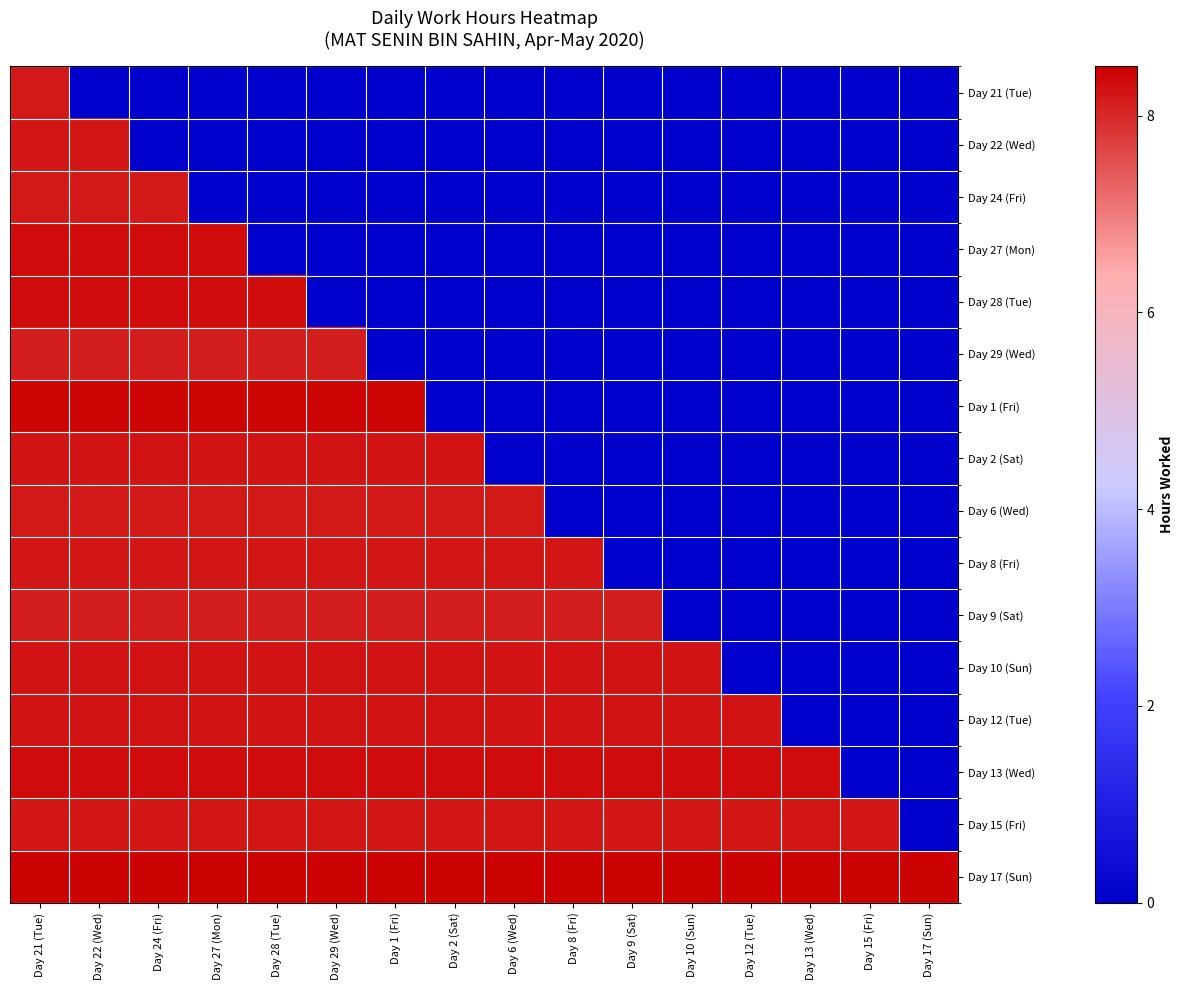

Reading left to right, transcribe all the data shown in this chart.

Day 21 (Tue): Day 21 (Tue)=8.2	Day 22 (Wed)=0.0	Day 24 (Fri)=0.0	Day 27 (Mon)=0.0	Day 28 (Tue)=0.0	Day 29 (Wed)=0.0	Day 1 (Fri)=0.0	Day 2 (Sat)=0.0	Day 6 (Wed)=0.0	Day 8 (Fri)=0.0	Day 9 (Sat)=0.0	Day 10 (Sun)=0.0	Day 12 (Tue)=0.0	Day 13 (Wed)=0.0	Day 15 (Fri)=0.0	Day 17 (Sun)=0.0
Day 22 (Wed): Day 21 (Tue)=8.2	Day 22 (Wed)=8.2	Day 24 (Fri)=0.0	Day 27 (Mon)=0.0	Day 28 (Tue)=0.0	Day 29 (Wed)=0.0	Day 1 (Fri)=0.0	Day 2 (Sat)=0.0	Day 6 (Wed)=0.0	Day 8 (Fri)=0.0	Day 9 (Sat)=0.0	Day 10 (Sun)=0.0	Day 12 (Tue)=0.0	Day 13 (Wed)=0.0	Day 15 (Fri)=0.0	Day 17 (Sun)=0.0
Day 24 (Fri): Day 21 (Tue)=8.2	Day 22 (Wed)=8.2	Day 24 (Fri)=8.2	Day 27 (Mon)=0.0	Day 28 (Tue)=0.0	Day 29 (Wed)=0.0	Day 1 (Fri)=0.0	Day 2 (Sat)=0.0	Day 6 (Wed)=0.0	Day 8 (Fri)=0.0	Day 9 (Sat)=0.0	Day 10 (Sun)=0.0	Day 12 (Tue)=0.0	Day 13 (Wed)=0.0	Day 15 (Fri)=0.0	Day 17 (Sun)=0.0
Day 27 (Mon): Day 21 (Tue)=8.3	Day 22 (Wed)=8.3	Day 24 (Fri)=8.3	Day 27 (Mon)=8.3	Day 28 (Tue)=0.0	Day 29 (Wed)=0.0	Day 1 (Fri)=0.0	Day 2 (Sat)=0.0	Day 6 (Wed)=0.0	Day 8 (Fri)=0.0	Day 9 (Sat)=0.0	Day 10 (Sun)=0.0	Day 12 (Tue)=0.0	Day 13 (Wed)=0.0	Day 15 (Fri)=0.0	Day 17 (Sun)=0.0
Day 28 (Tue): Day 21 (Tue)=8.4	Day 22 (Wed)=8.4	Day 24 (Fri)=8.4	Day 27 (Mon)=8.4	Day 28 (Tue)=8.4	Day 29 (Wed)=0.0	Day 1 (Fri)=0.0	Day 2 (Sat)=0.0	Day 6 (Wed)=0.0	Day 8 (Fri)=0.0	Day 9 (Sat)=0.0	Day 10 (Sun)=0.0	Day 12 (Tue)=0.0	Day 13 (Wed)=0.0	Day 15 (Fri)=0.0	Day 17 (Sun)=0.0
Day 29 (Wed): Day 21 (Tue)=8.1	Day 22 (Wed)=8.1	Day 24 (Fri)=8.1	Day 27 (Mon)=8.1	Day 28 (Tue)=8.1	Day 29 (Wed)=8.1	Day 1 (Fri)=0.0	Day 2 (Sat)=0.0	Day 6 (Wed)=0.0	Day 8 (Fri)=0.0	Day 9 (Sat)=0.0	Day 10 (Sun)=0.0	Day 12 (Tue)=0.0	Day 13 (Wed)=0.0	Day 15 (Fri)=0.0	Day 17 (Sun)=0.0
Day 1 (Fri): Day 21 (Tue)=8.4	Day 22 (Wed)=8.4	Day 24 (Fri)=8.4	Day 27 (Mon)=8.4	Day 28 (Tue)=8.4	Day 29 (Wed)=8.4	Day 1 (Fri)=8.4	Day 2 (Sat)=0.0	Day 6 (Wed)=0.0	Day 8 (Fri)=0.0	Day 9 (Sat)=0.0	Day 10 (Sun)=0.0	Day 12 (Tue)=0.0	Day 13 (Wed)=0.0	Day 15 (Fri)=0.0	Day 17 (Sun)=0.0
Day 2 (Sat): Day 21 (Tue)=8.3	Day 22 (Wed)=8.3	Day 24 (Fri)=8.3	Day 27 (Mon)=8.3	Day 28 (Tue)=8.3	Day 29 (Wed)=8.3	Day 1 (Fri)=8.3	Day 2 (Sat)=8.3	Day 6 (Wed)=0.0	Day 8 (Fri)=0.0	Day 9 (Sat)=0.0	Day 10 (Sun)=0.0	Day 12 (Tue)=0.0	Day 13 (Wed)=0.0	Day 15 (Fri)=0.0	Day 17 (Sun)=0.0
Day 6 (Wed): Day 21 (Tue)=8.2	Day 22 (Wed)=8.2	Day 24 (Fri)=8.2	Day 27 (Mon)=8.2	Day 28 (Tue)=8.2	Day 29 (Wed)=8.2	Day 1 (Fri)=8.2	Day 2 (Sat)=8.2	Day 6 (Wed)=8.2	Day 8 (Fri)=0.0	Day 9 (Sat)=0.0	Day 10 (Sun)=0.0	Day 12 (Tue)=0.0	Day 13 (Wed)=0.0	Day 15 (Fri)=0.0	Day 17 (Sun)=0.0
Day 8 (Fri): Day 21 (Tue)=8.2	Day 22 (Wed)=8.2	Day 24 (Fri)=8.2	Day 27 (Mon)=8.2	Day 28 (Tue)=8.2	Day 29 (Wed)=8.2	Day 1 (Fri)=8.2	Day 2 (Sat)=8.2	Day 6 (Wed)=8.2	Day 8 (Fri)=8.2	Day 9 (Sat)=0.0	Day 10 (Sun)=0.0	Day 12 (Tue)=0.0	Day 13 (Wed)=0.0	Day 15 (Fri)=0.0	Day 17 (Sun)=0.0
Day 9 (Sat): Day 21 (Tue)=8.1	Day 22 (Wed)=8.1	Day 24 (Fri)=8.1	Day 27 (Mon)=8.1	Day 28 (Tue)=8.1	Day 29 (Wed)=8.1	Day 1 (Fri)=8.1	Day 2 (Sat)=8.1	Day 6 (Wed)=8.1	Day 8 (Fri)=8.1	Day 9 (Sat)=8.1	Day 10 (Sun)=0.0	Day 12 (Tue)=0.0	Day 13 (Wed)=0.0	Day 15 (Fri)=0.0	Day 17 (Sun)=0.0
Day 10 (Sun): Day 21 (Tue)=8.2	Day 22 (Wed)=8.2	Day 24 (Fri)=8.2	Day 27 (Mon)=8.2	Day 28 (Tue)=8.2	Day 29 (Wed)=8.2	Day 1 (Fri)=8.2	Day 2 (Sat)=8.2	Day 6 (Wed)=8.2	Day 8 (Fri)=8.2	Day 9 (Sat)=8.2	Day 10 (Sun)=8.2	Day 12 (Tue)=0.0	Day 13 (Wed)=0.0	Day 15 (Fri)=0.0	Day 17 (Sun)=0.0
Day 12 (Tue): Day 21 (Tue)=8.2	Day 22 (Wed)=8.2	Day 24 (Fri)=8.2	Day 27 (Mon)=8.2	Day 28 (Tue)=8.2	Day 29 (Wed)=8.2	Day 1 (Fri)=8.2	Day 2 (Sat)=8.2	Day 6 (Wed)=8.2	Day 8 (Fri)=8.2	Day 9 (Sat)=8.2	Day 10 (Sun)=8.2	Day 12 (Tue)=8.2	Day 13 (Wed)=0.0	Day 15 (Fri)=0.0	Day 17 (Sun)=0.0
Day 13 (Wed): Day 21 (Tue)=8.4	Day 22 (Wed)=8.4	Day 24 (Fri)=8.4	Day 27 (Mon)=8.4	Day 28 (Tue)=8.4	Day 29 (Wed)=8.4	Day 1 (Fri)=8.4	Day 2 (Sat)=8.4	Day 6 (Wed)=8.4	Day 8 (Fri)=8.4	Day 9 (Sat)=8.4	Day 10 (Sun)=8.4	Day 12 (Tue)=8.4	Day 13 (Wed)=8.4	Day 15 (Fri)=0.0	Day 17 (Sun)=0.0
Day 15 (Fri): Day 21 (Tue)=8.2	Day 22 (Wed)=8.2	Day 24 (Fri)=8.2	Day 27 (Mon)=8.2	Day 28 (Tue)=8.2	Day 29 (Wed)=8.2	Day 1 (Fri)=8.2	Day 2 (Sat)=8.2	Day 6 (Wed)=8.2	Day 8 (Fri)=8.2	Day 9 (Sat)=8.2	Day 10 (Sun)=8.2	Day 12 (Tue)=8.2	Day 13 (Wed)=8.2	Day 15 (Fri)=8.2	Day 17 (Sun)=0.0
Day 17 (Sun): Day 21 (Tue)=8.4	Day 22 (Wed)=8.4	Day 24 (Fri)=8.4	Day 27 (Mon)=8.4	Day 28 (Tue)=8.4	Day 29 (Wed)=8.4	Day 1 (Fri)=8.4	Day 2 (Sat)=8.4	Day 6 (Wed)=8.4	Day 8 (Fri)=8.4	Day 9 (Sat)=8.4	Day 10 (Sun)=8.4	Day 12 (Tue)=8.4	Day 13 (Wed)=8.4	Day 15 (Fri)=8.4	Day 17 (Sun)=8.4